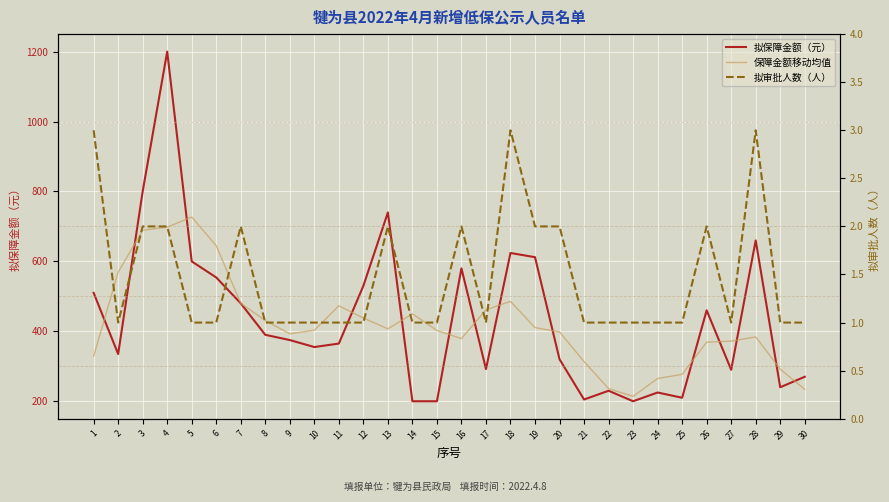

What is the difference between the 保障金额移动均值 values at 10 and 13?

4.0